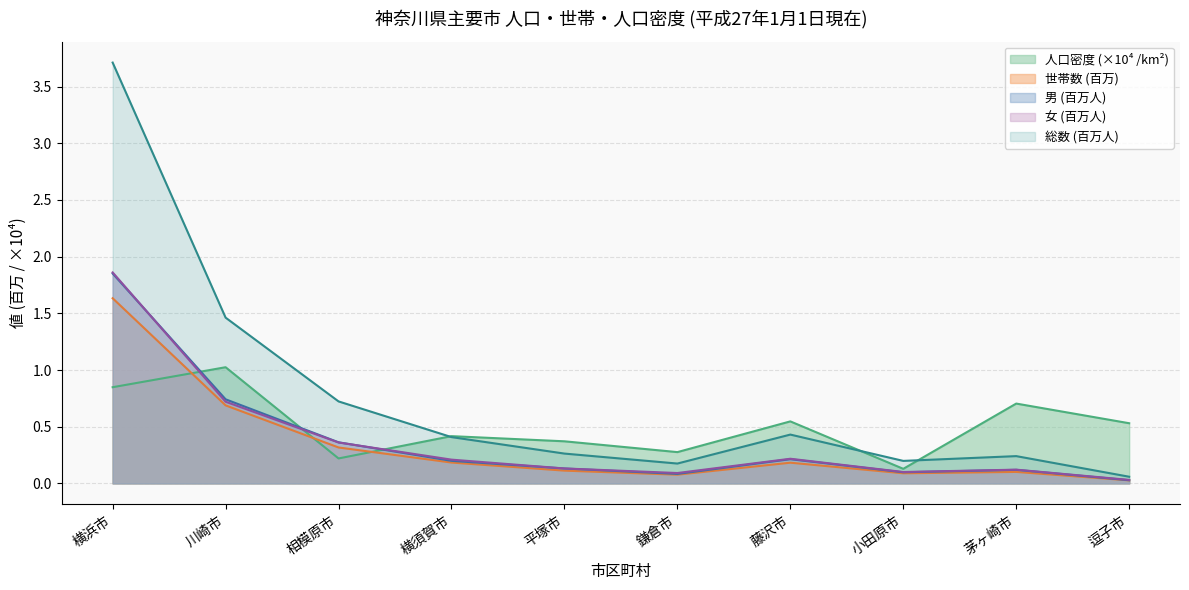

Does the chart display data point markers on the line(s)?

No